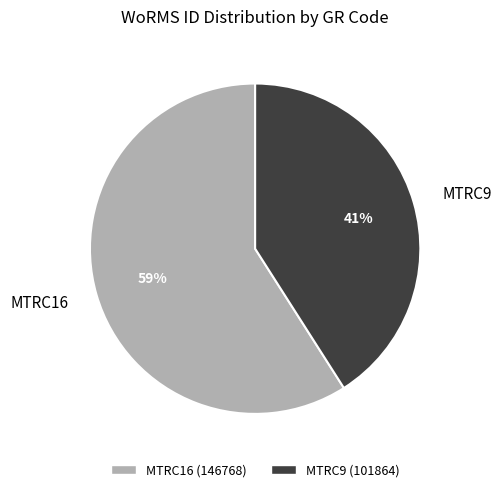

True or false: MTRC16 accounts for 50% of the total.

False